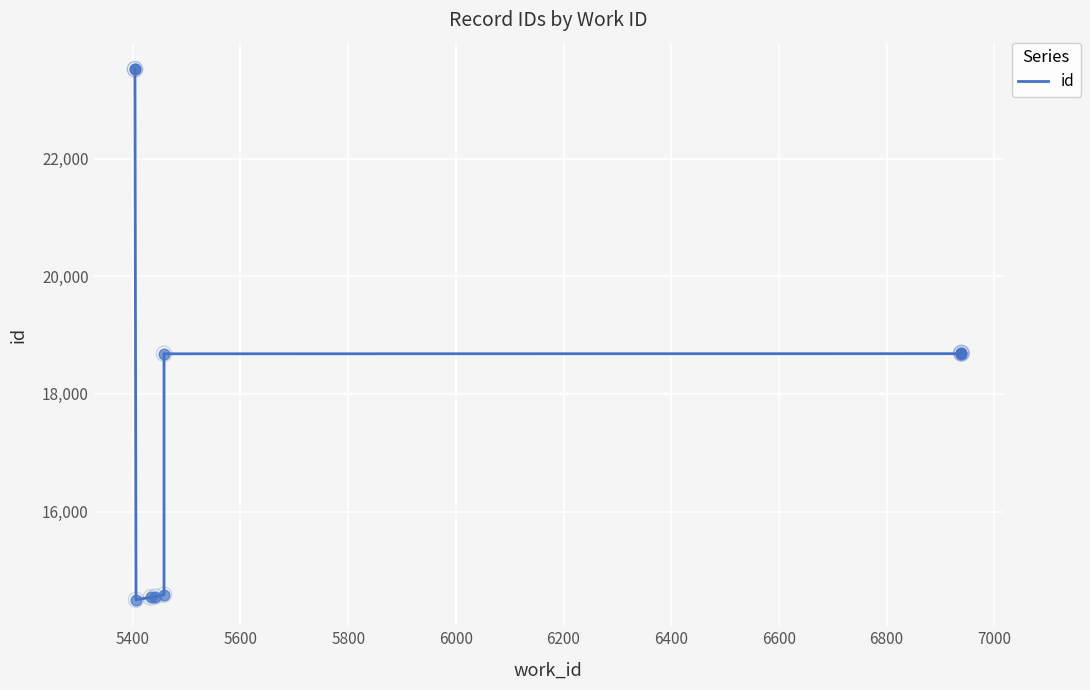

Between 5800 and 6200, which is larger?

6200